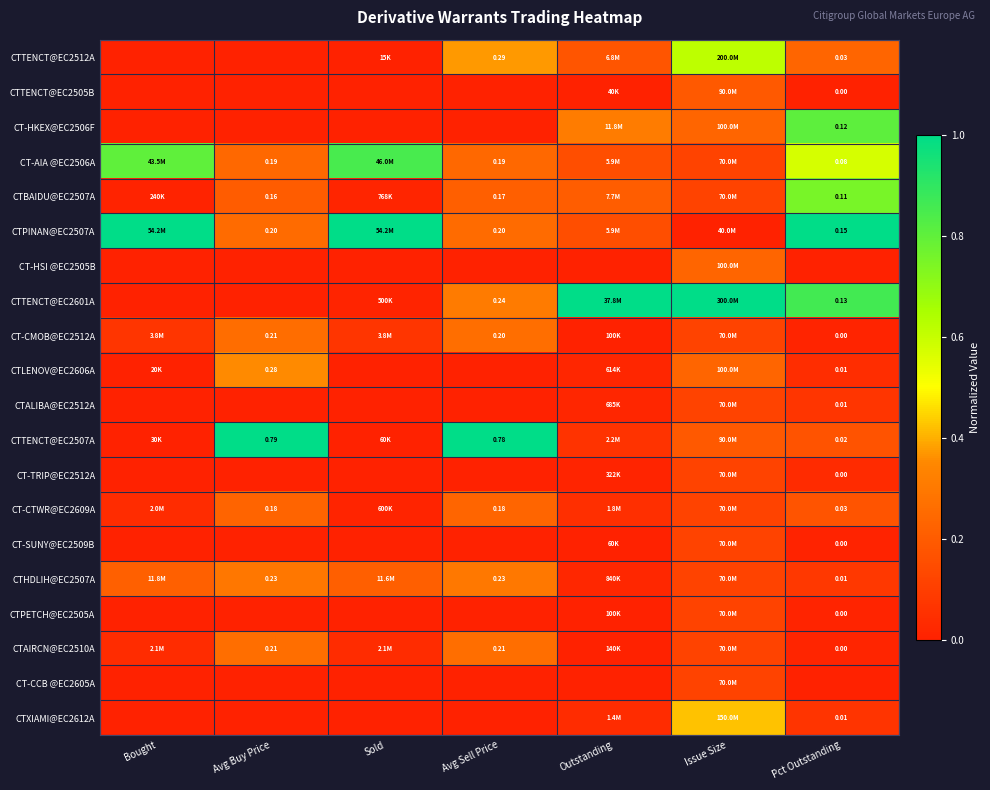

At how many categories does at least one series exceed 0?

7